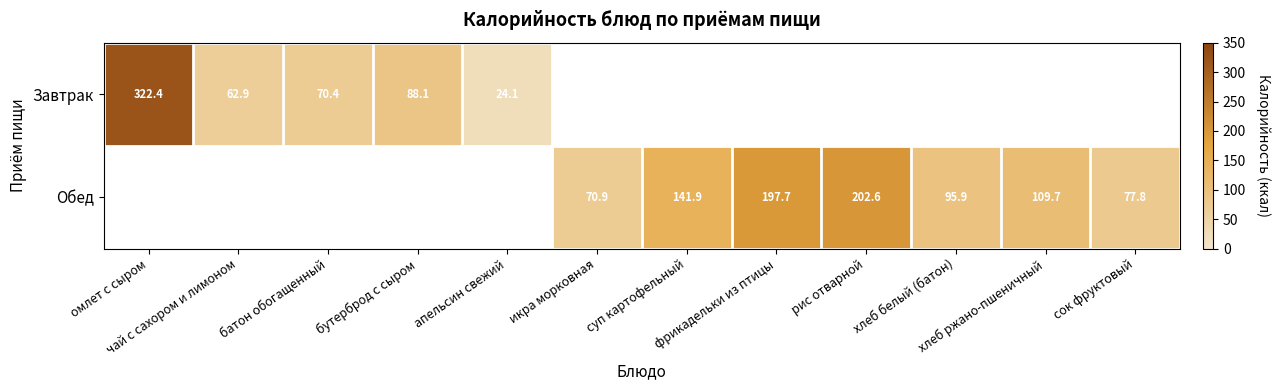

How many positive values does the Обед series have?

7